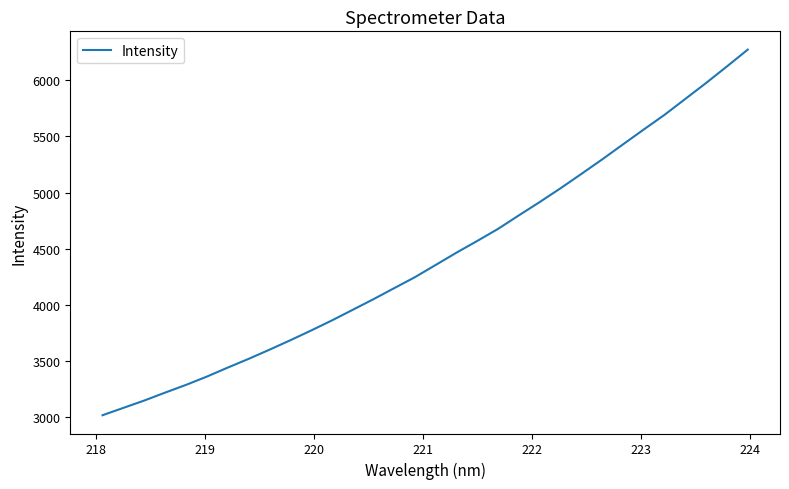

What is the smallest value displayed?

3014.4